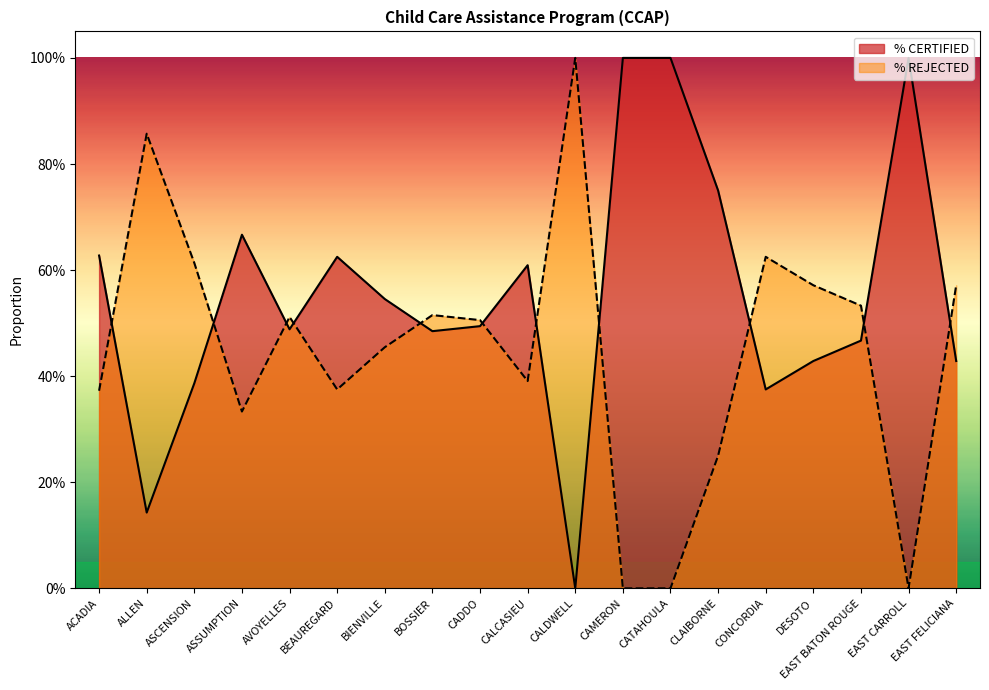

Which series has the widest spread of values?

% CERTIFIED